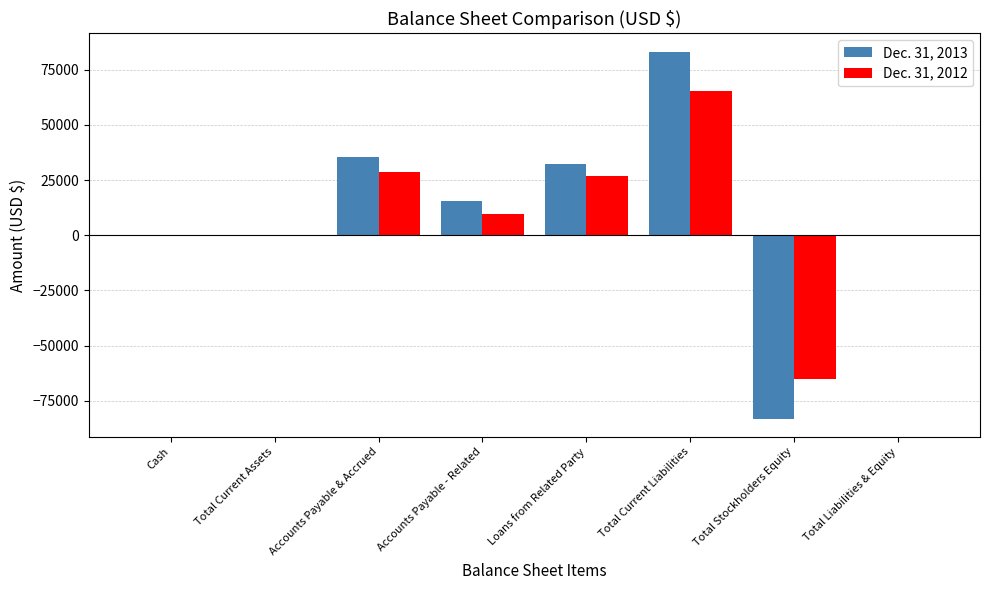

Reading right to left, list all the values displayed in this chart.

Dec. 31, 2013: Total Liabilities & Equity=139	Total Stockholders Equity=-83054	Total Current Liabilities=83193	Loans from Related Party=32251	Accounts Payable - Related=15700	Accounts Payable & Accrued=35242	Total Current Assets=139	Cash=139
Dec. 31, 2012: Total Liabilities & Equity=244	Total Stockholders Equity=-65229	Total Current Liabilities=65473	Loans from Related Party=26996	Accounts Payable - Related=9700	Accounts Payable & Accrued=28777	Total Current Assets=244	Cash=244